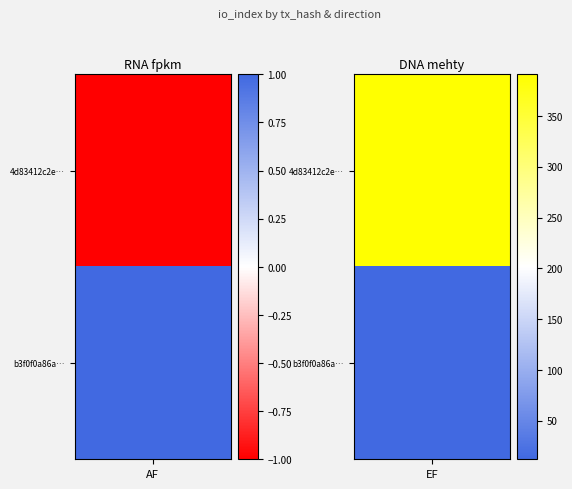

Rank the series at 0 from highest to lowest value.

8978a363078caed15e170364279e3b3f0f0a86a, b2b8e6938881a9c78d77f3a300dcf4d83412c2e